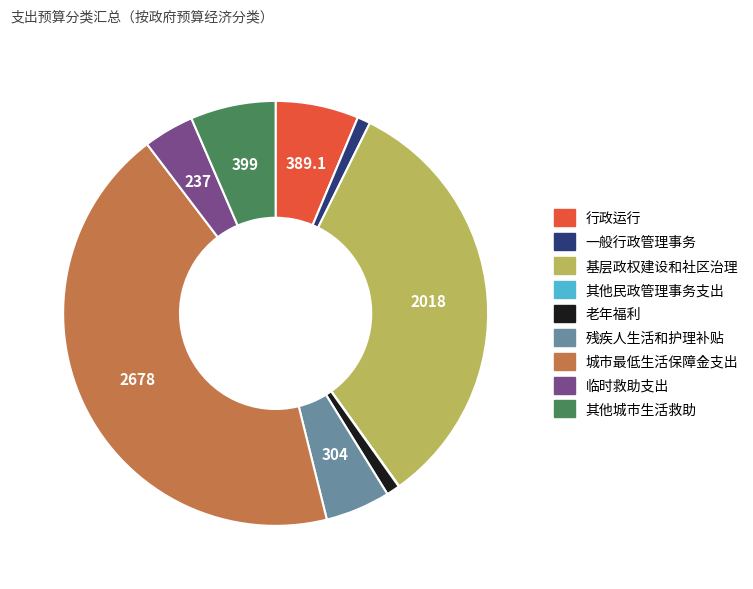

What is the largest slice in the pie chart?

城市最低生活保障金支出